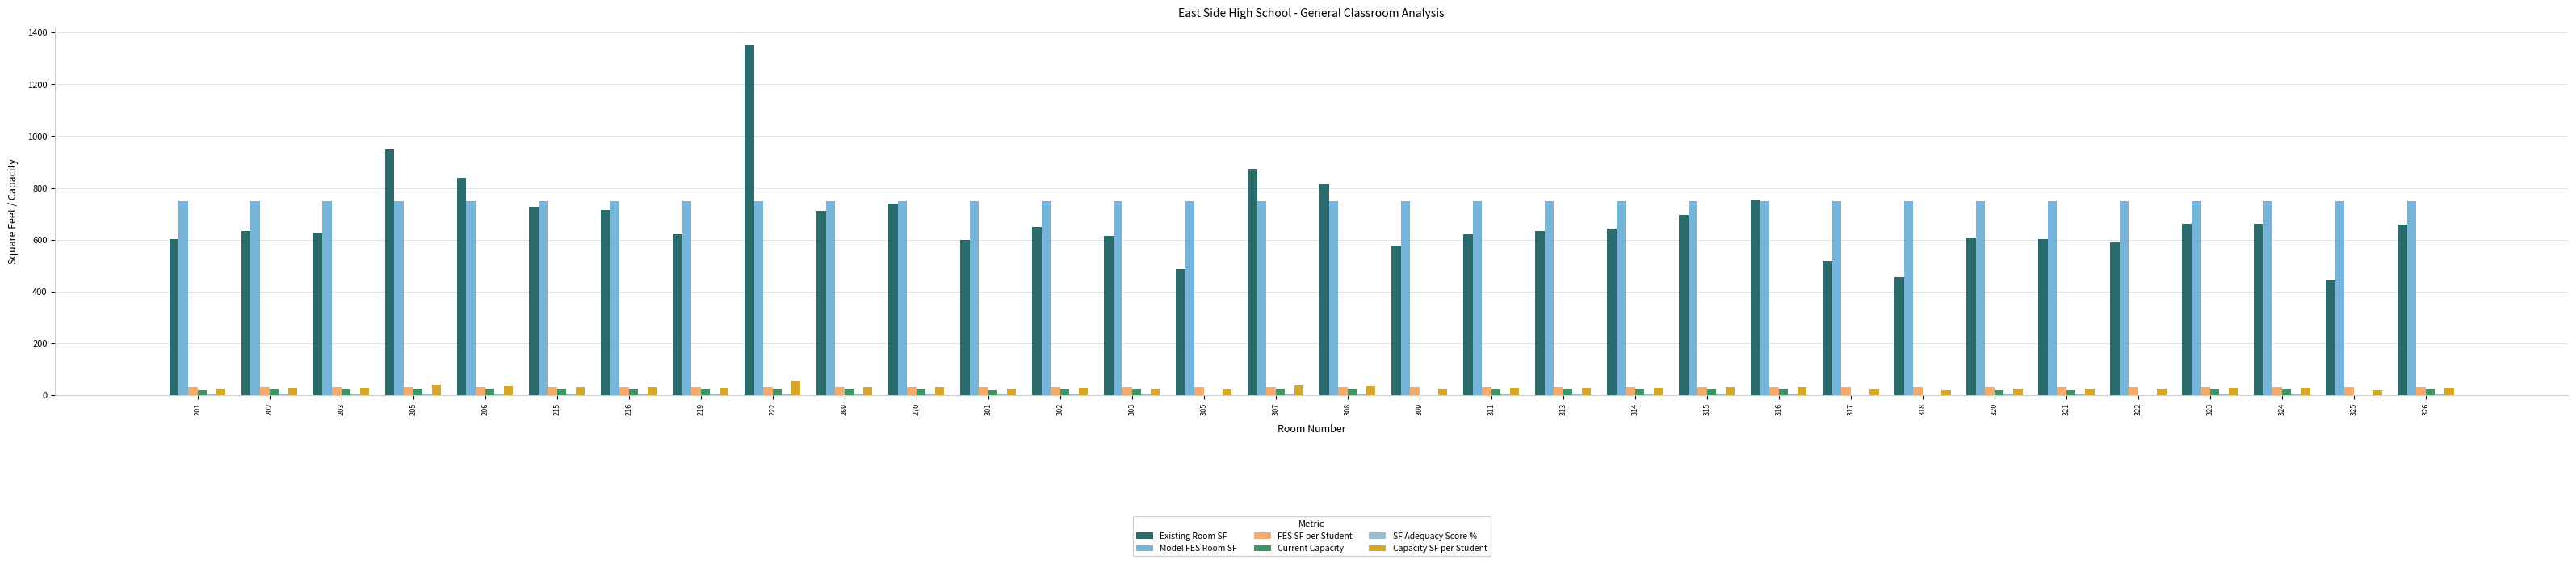

What is the sum of the Current Capacity values at 222 and 305?

24.0